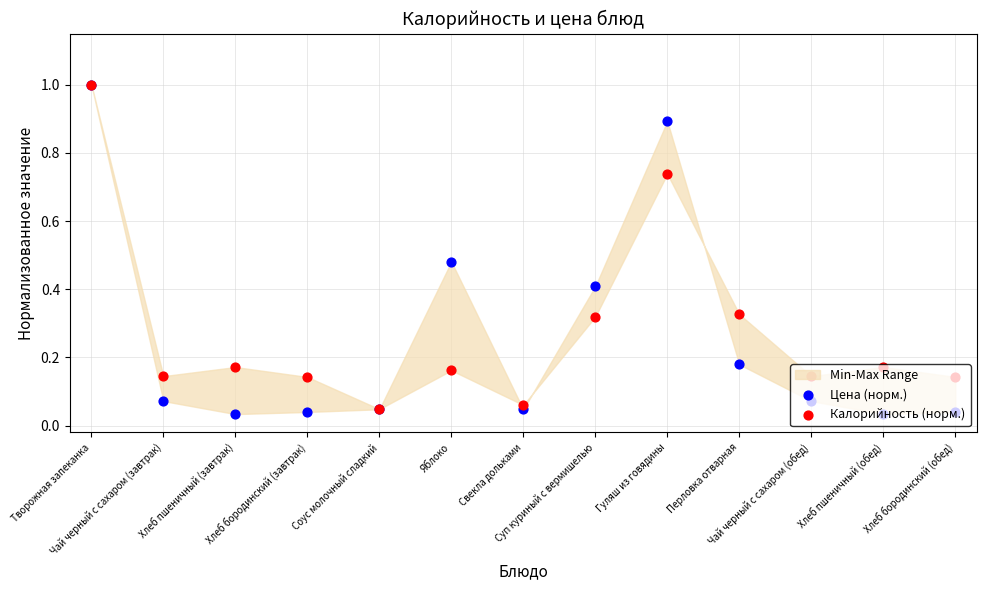

Which series contains the lowest Y value?

Цена (норм.)